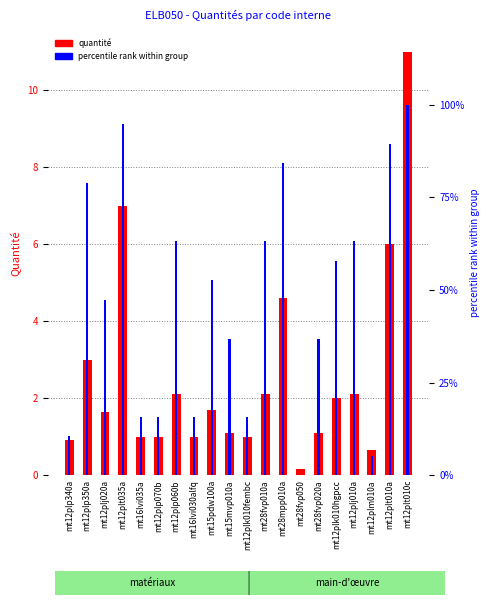

Reading right to left, what are all the values shown in this chart?

quantité: 11.0	6.0	0.7	2.1	2.0	1.1	0.2	4.6	2.1	1.0	1.1	1.7	1.0	2.1	1.0	1.0	7.0	1.6	3.0	0.9
percentile rank within group: 100.0	89.5	5.3	63.2	57.9	36.8	0.0	84.2	63.2	15.8	36.8	52.6	15.8	63.2	15.8	15.8	94.7	47.4	78.9	10.5